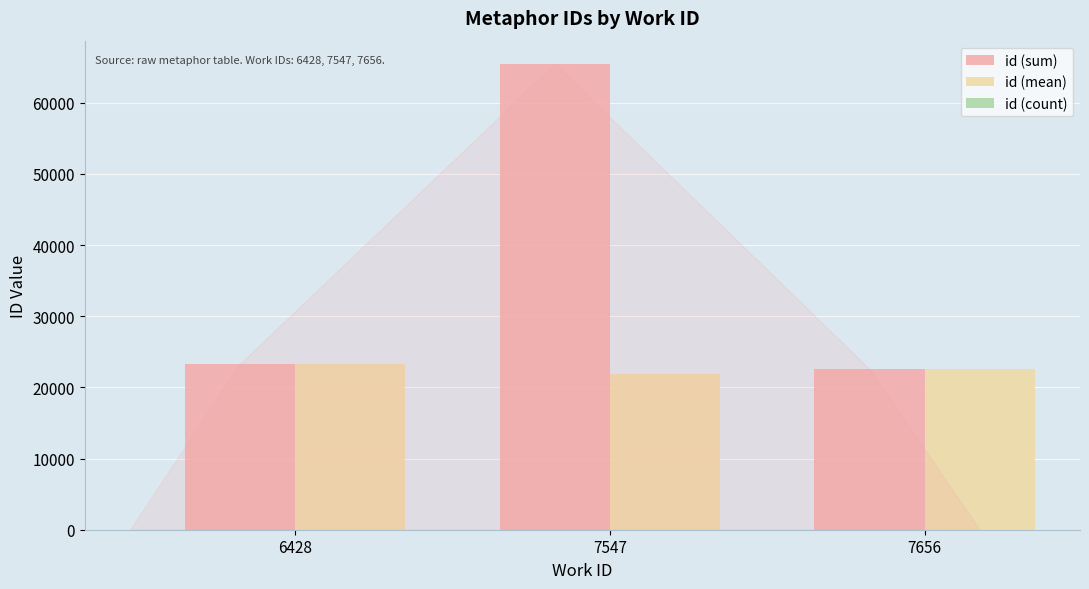

Count the number of categories in the chart.

3